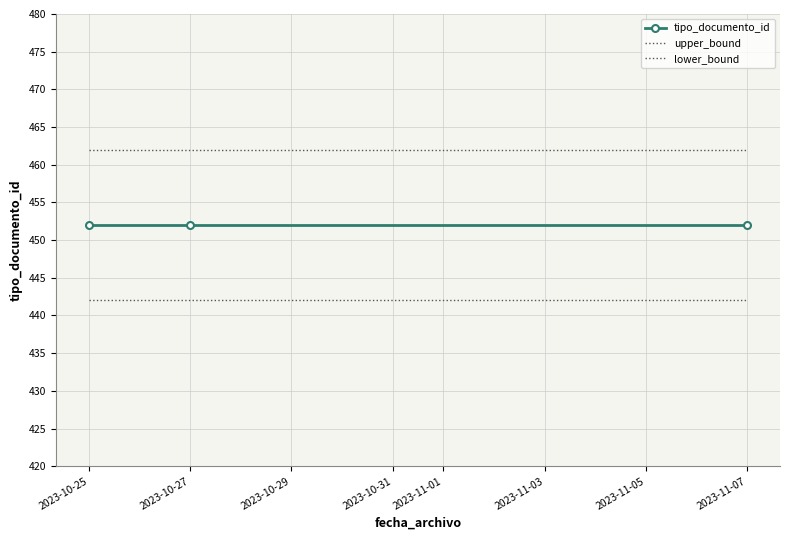

What is the total value across all series at 2023-10-27?

1356